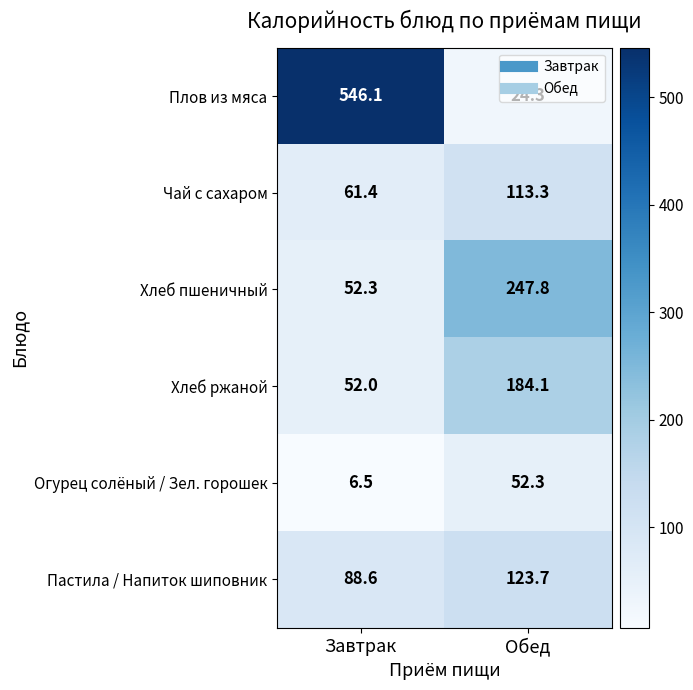

What is the total value across all series at Завтрак?

806.9